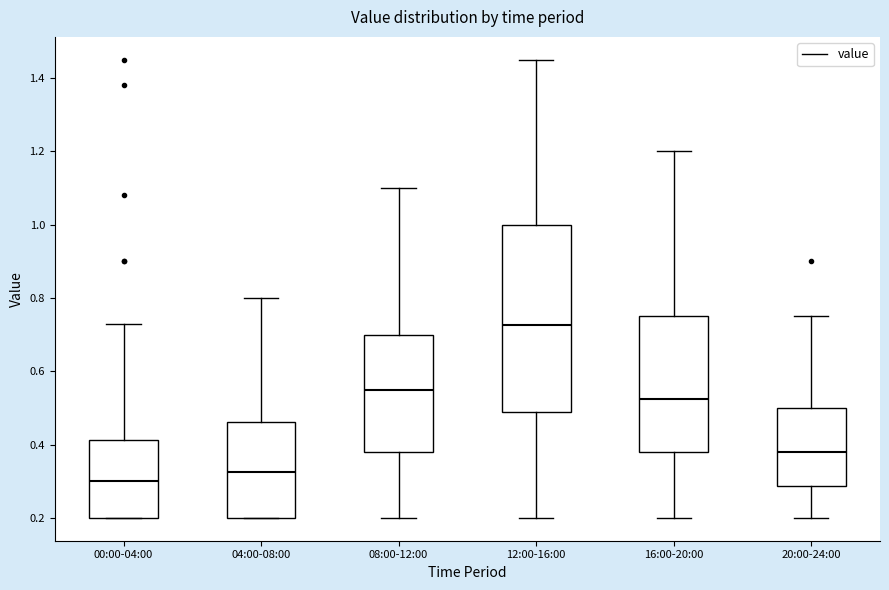

Reading left to right, read every box against the y-axis: the position of its median line, the range the box covers, and the ends of its whiskers. The values are not printed on the chart, so give them approximately, as read against the axis.

00:00-04:00: median 0.30, box 0.20 to 0.42, whiskers 0.20 to 0.74
04:00-08:00: median 0.32, box 0.20 to 0.46, whiskers 0.20 to 0.80
08:00-12:00: median 0.56, box 0.38 to 0.70, whiskers 0.20 to 1.10
12:00-16:00: median 0.72, box 0.48 to 1.00, whiskers 0.20 to 1.46
16:00-20:00: median 0.52, box 0.38 to 0.76, whiskers 0.20 to 1.20
20:00-24:00: median 0.38, box 0.28 to 0.50, whiskers 0.20 to 0.76